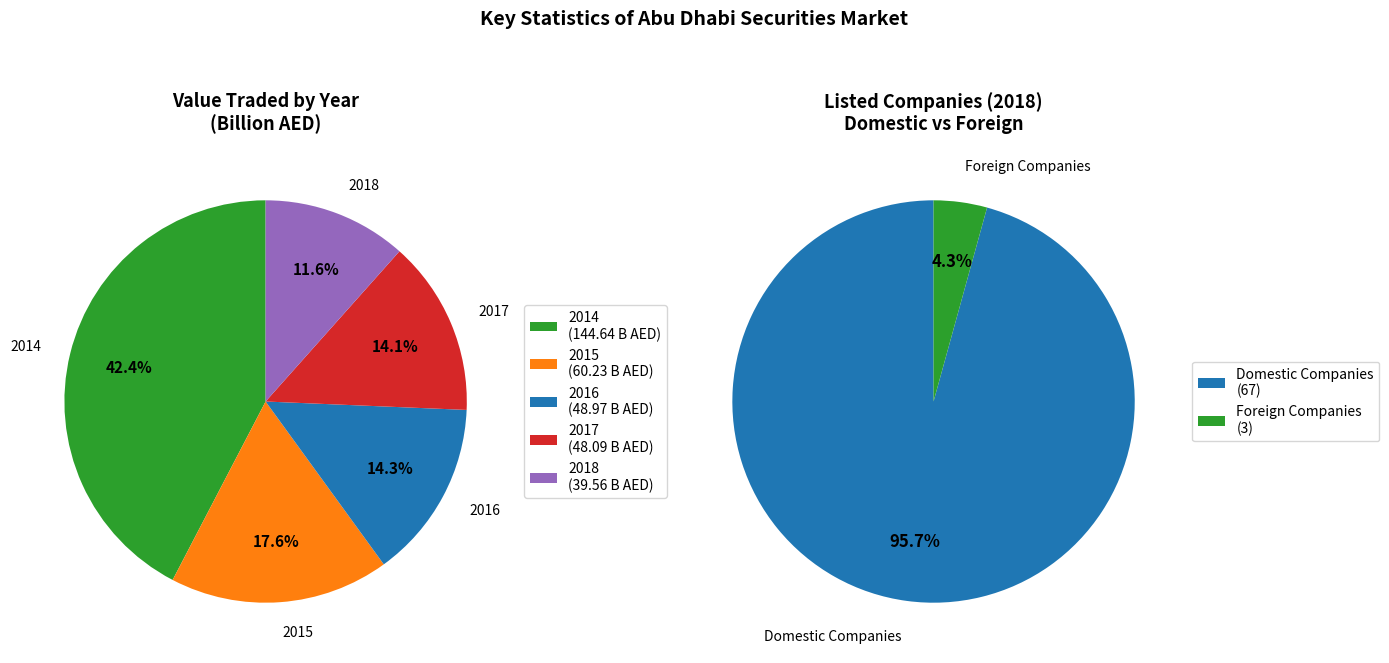

Between 2014 and 2015, which series saw the biggest shift?

Value traded (Billion AED)